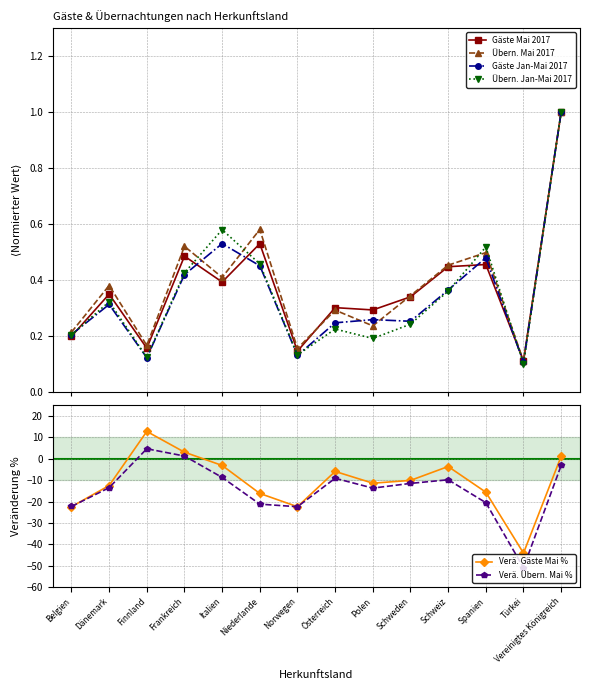

What value does the Gäste Jan-Mai 2017 series have at Spanien?

0.5